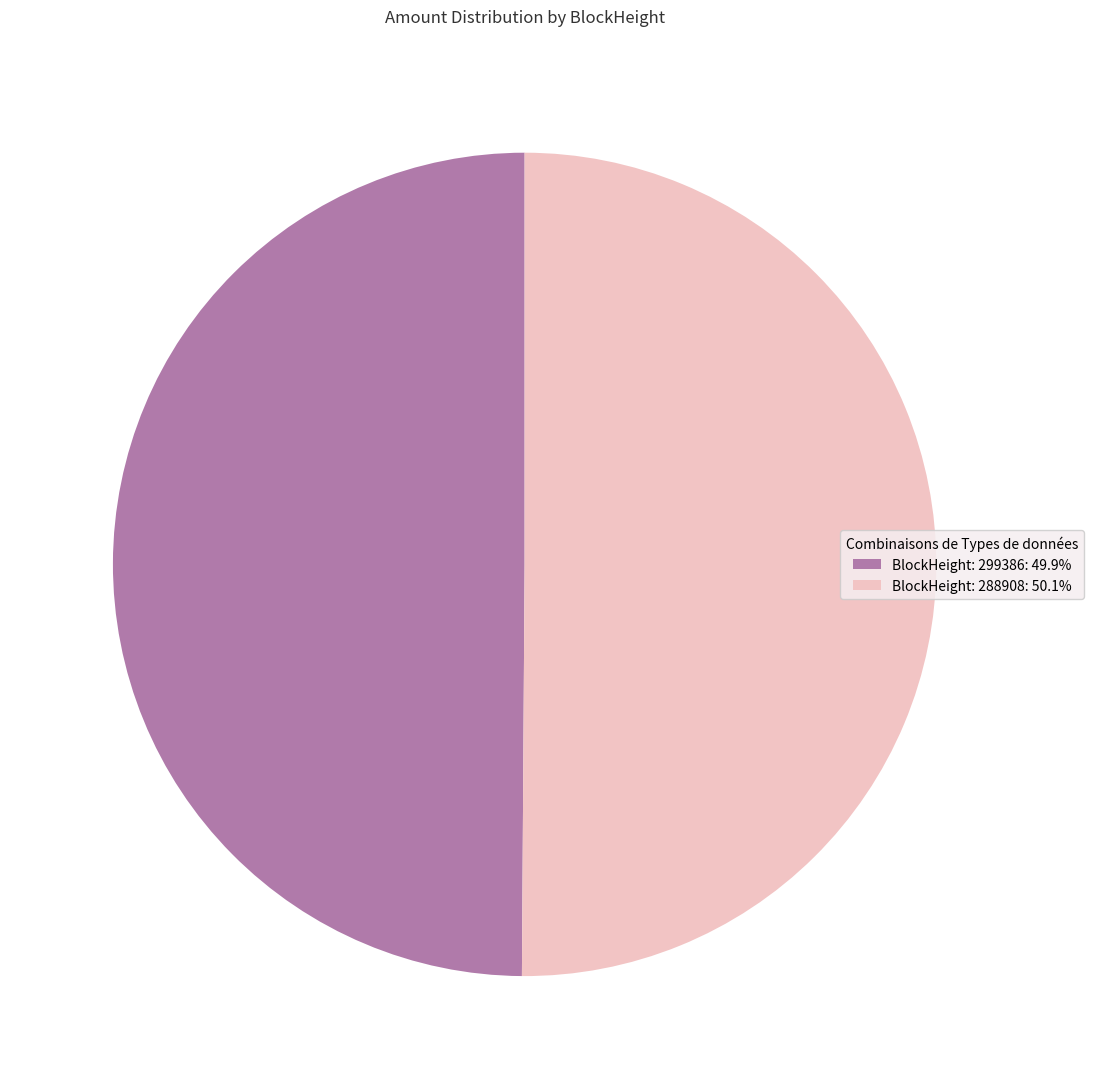

Is the sum of BlockHeight: 299386: 49.9% and BlockHeight: 288908: 50.1% greater than half?

Yes